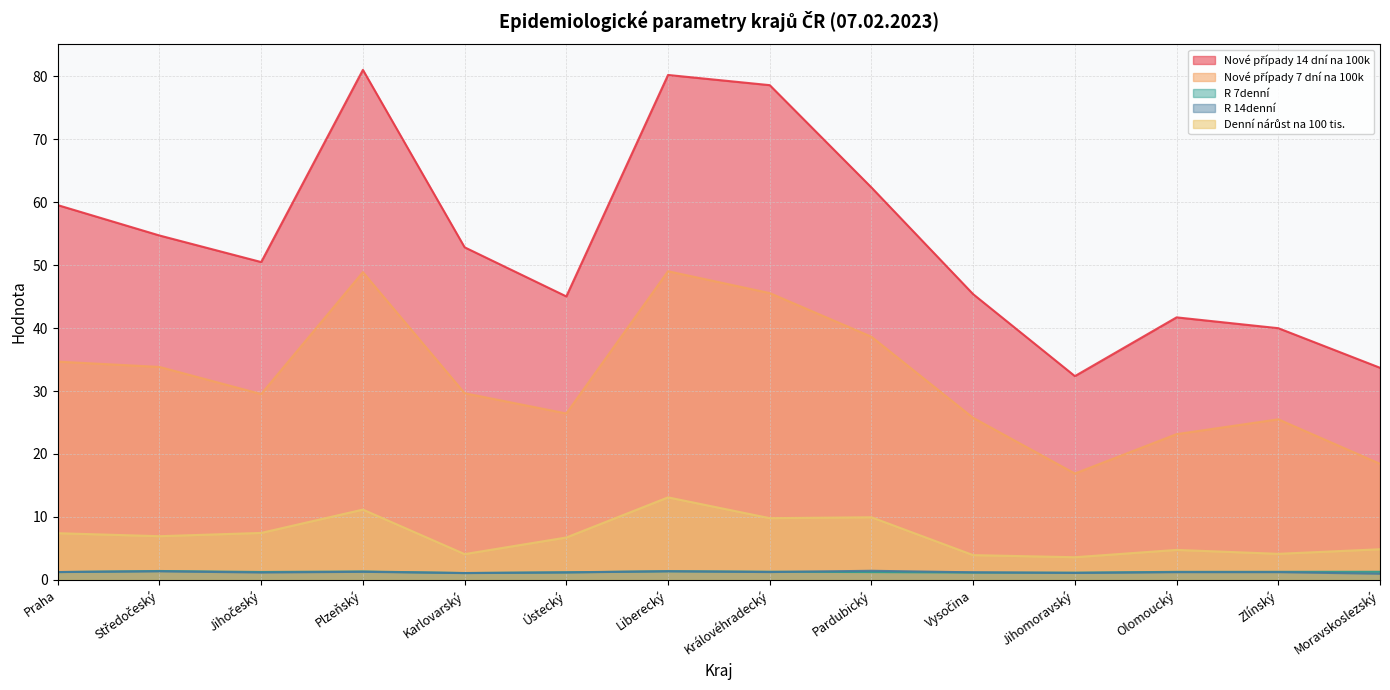

At how many categories does at least one series exceed 74?

3